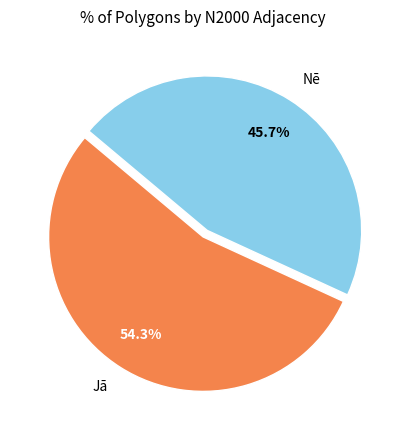

Which slice represents more than half of the pie?

Jā